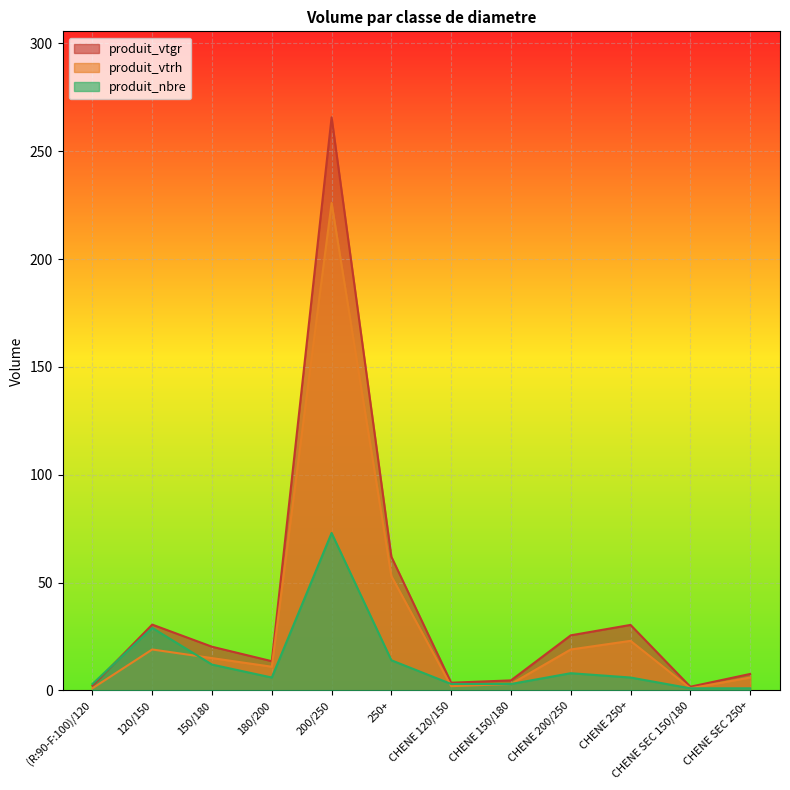

List the labels in order of produit_nbre value, largest first.

200/250, 120/150, 250+, 150/180, CHENE 200/250, 180/200, CHENE 250+, (R:90-F:100)/120, CHENE 120/150, CHENE 150/180, CHENE SEC 150/180, CHENE SEC 250+